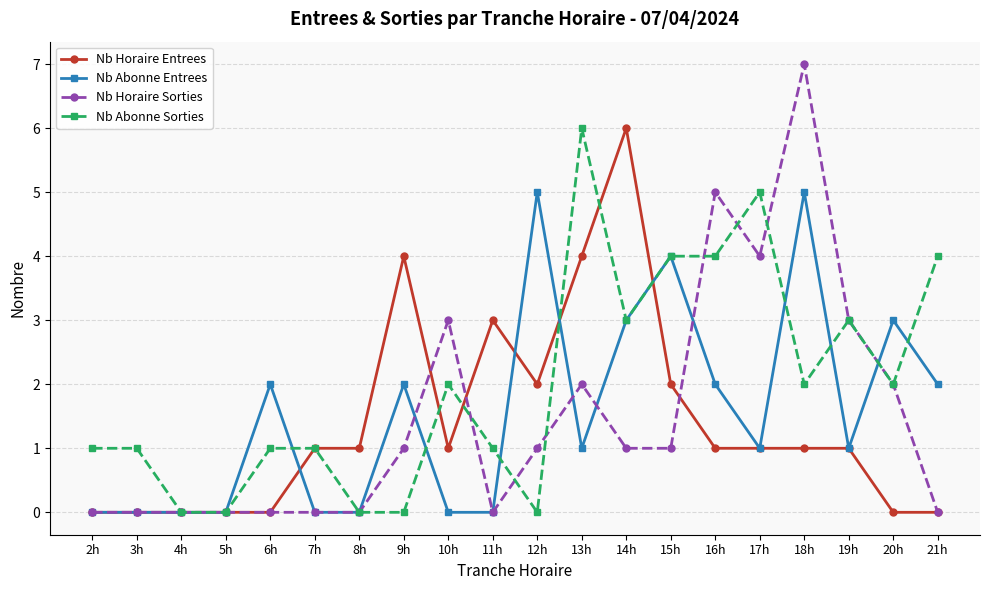

The Nb Horaire Entrees series shows 6 at 14h. True or false?

True